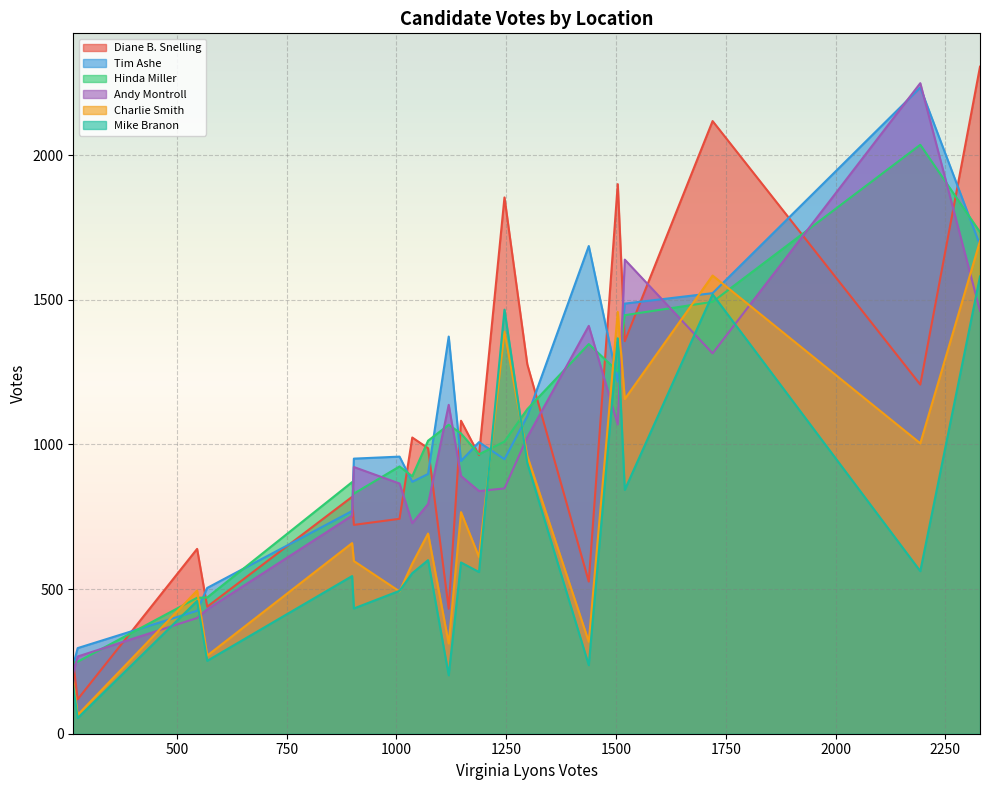

Which series has the largest total across all categories?

Tim Ashe